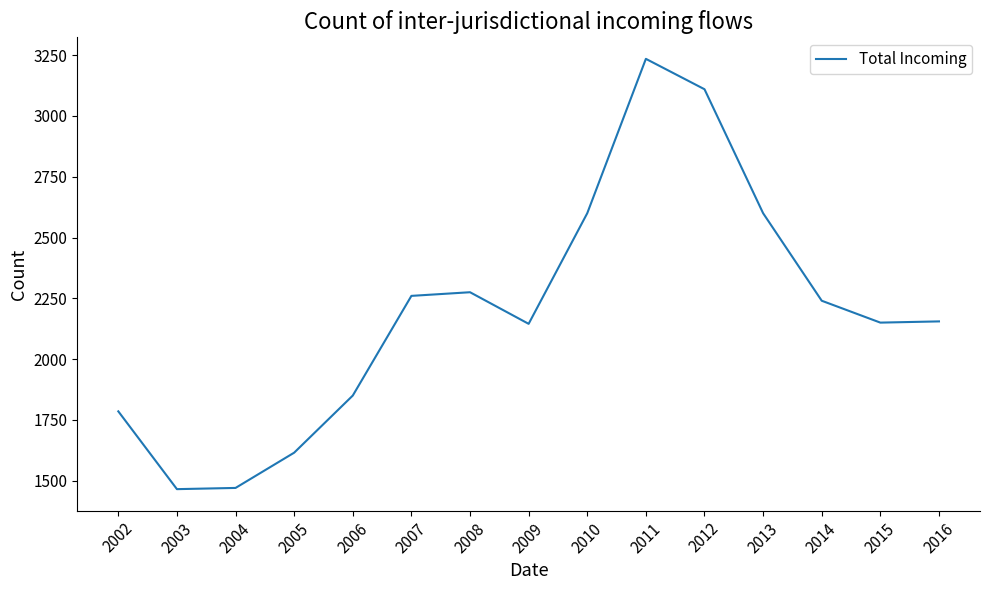

True or false: the data shows 2275 at 2008.

True